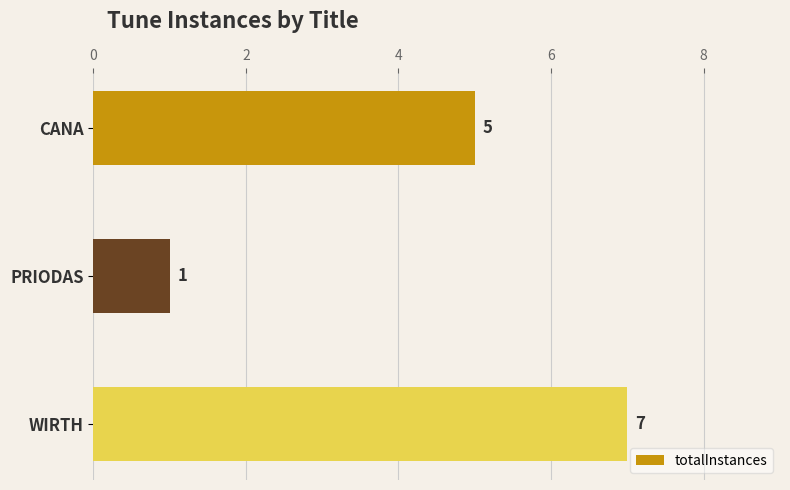

Is it true that the value at WIRTH is 7?

True